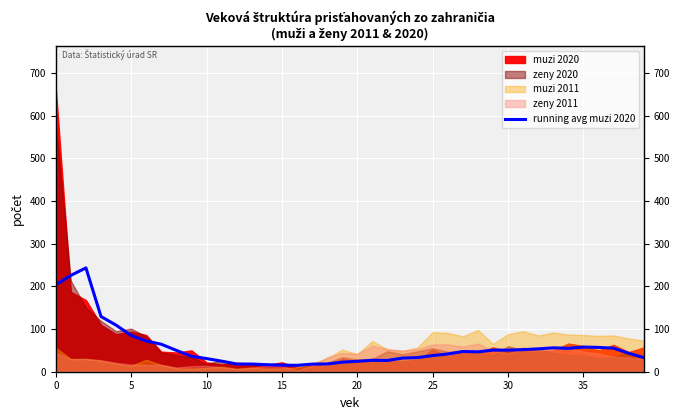

Reading left to right, what are all the values shown in this chart?

203.8	225.8	243.4	129.4	109.2	85.0	72.0	64.4	50.0	36.2	30.8	24.8	18.0	18.0	16.4	15.4	15.0	17.8	18.2	22.4	24.4	26.8	26.4	32.0	33.2	37.8	41.6	47.4	46.6	50.6	50.6	51.8	53.6	56.0	54.8	57.8	57.0	55.2	43.2	33.2